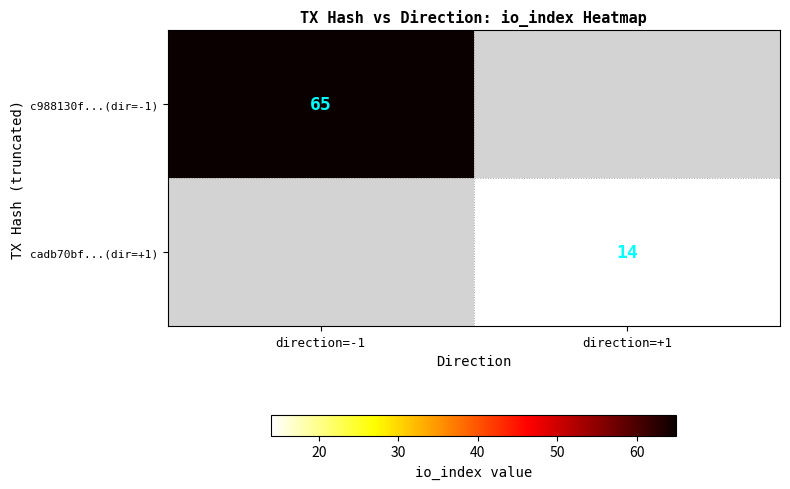

The value of cadb70bf...(dir=+1) at direction=+1 is 14. True or false?

True